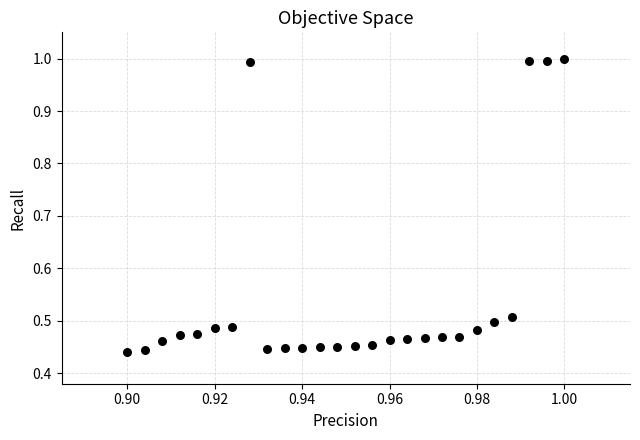

What is the range of Y values (max minus min)?

0.6